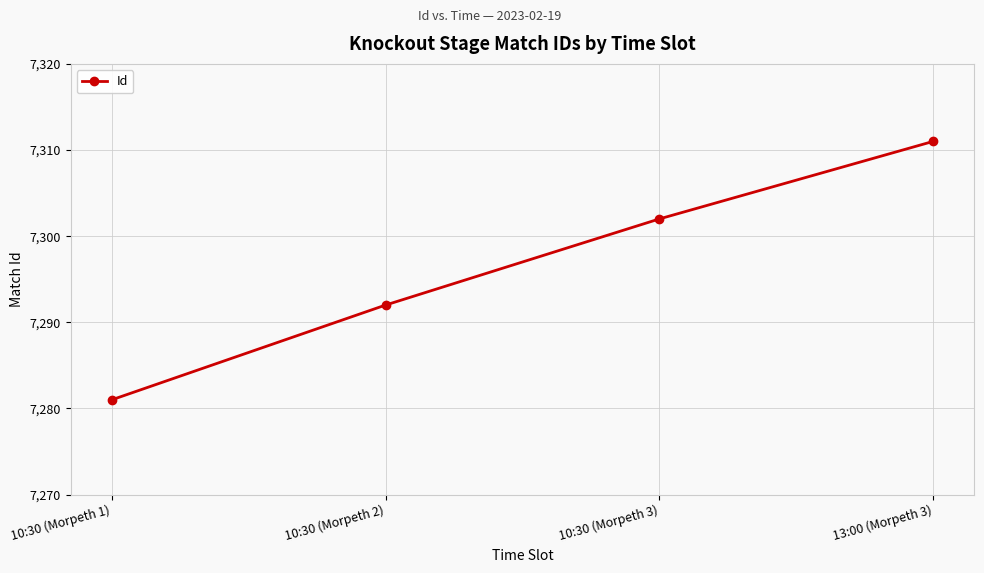

Which label corresponds to the smallest value in the chart?

10:30 (Morpeth 1)